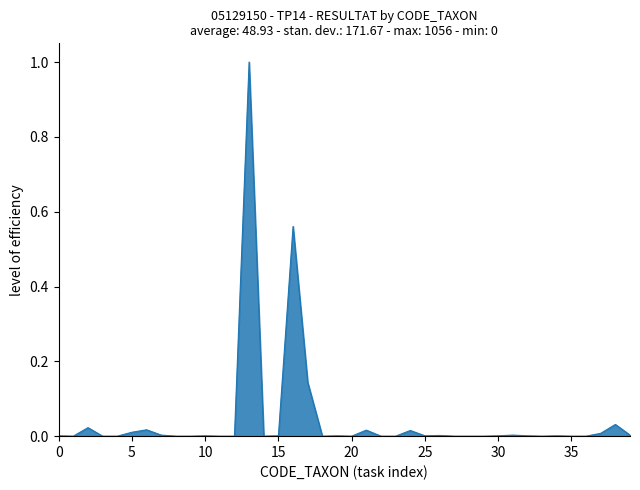

What is the maximum value shown in the chart?

1.0